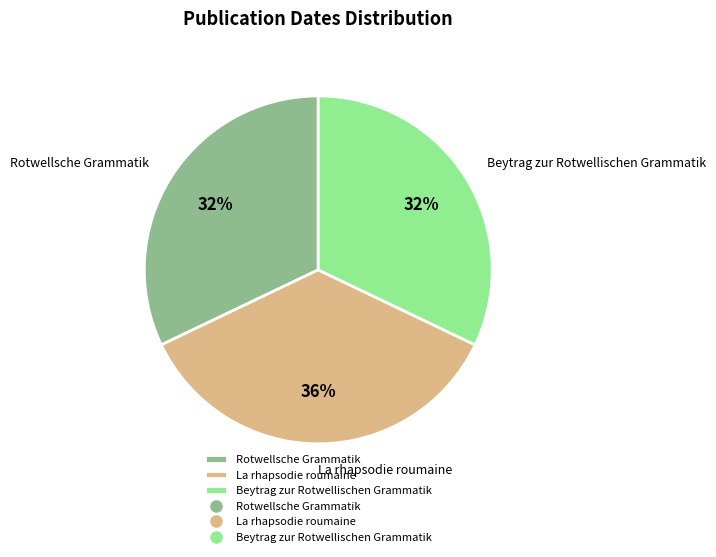

How many slices are in this pie chart?

3